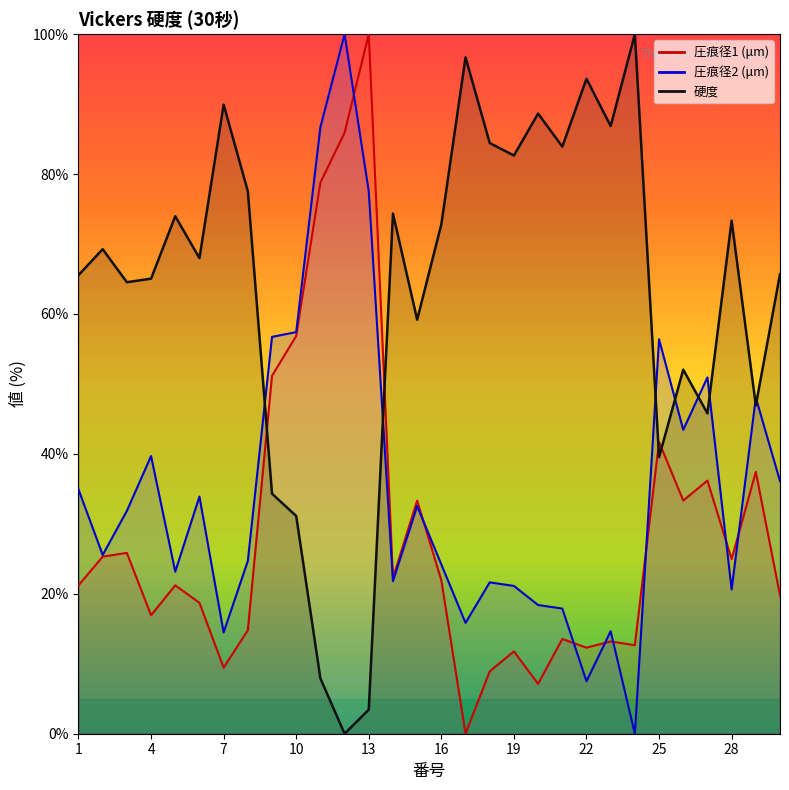

The 圧痕径2 (μm) line series shows 21.1 at 19. True or false?

True